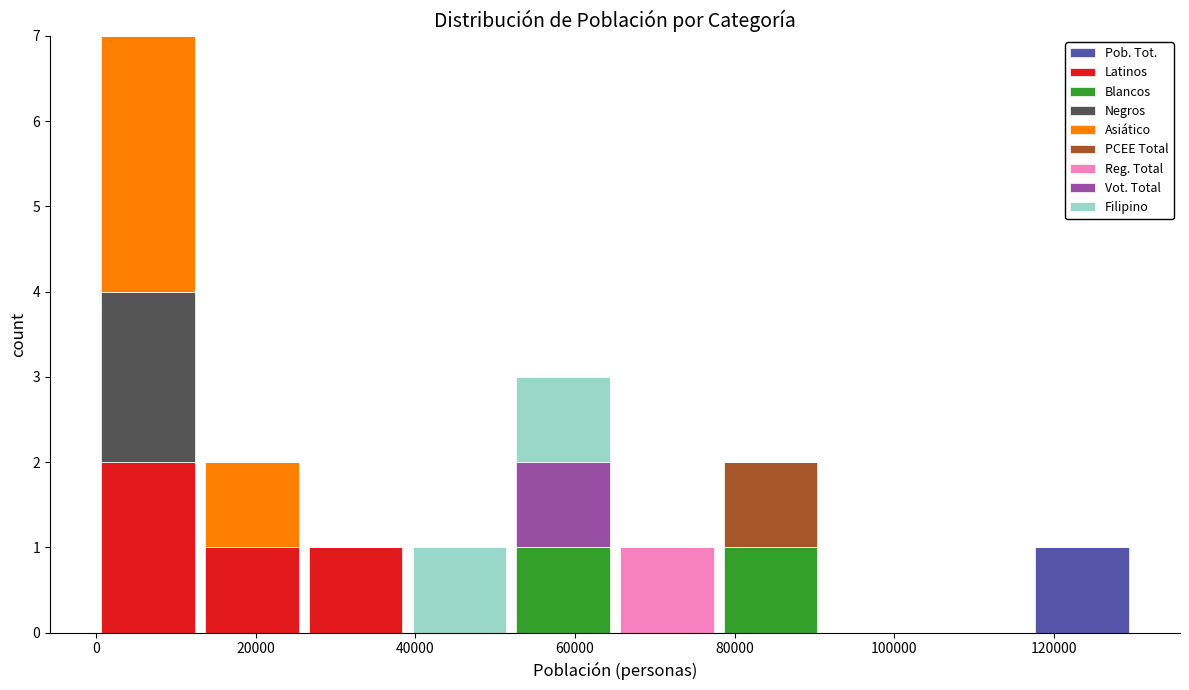

What is the total height of the stacked bar covering 52000 to 65000 on the x-axis? Neither the bar edges nor the heights are printed on the chart, so give them approximately, as read against the axes.

3